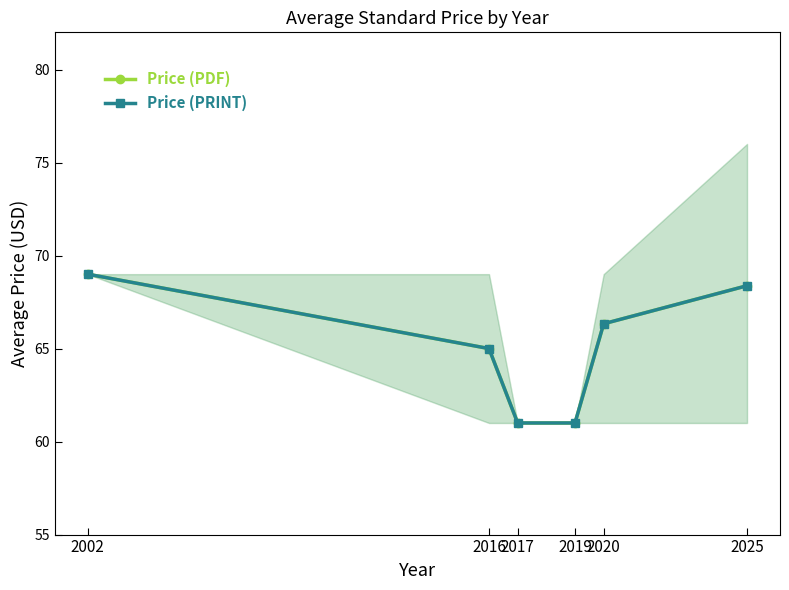

What is the minimum value for Price (PRINT)?

61.0